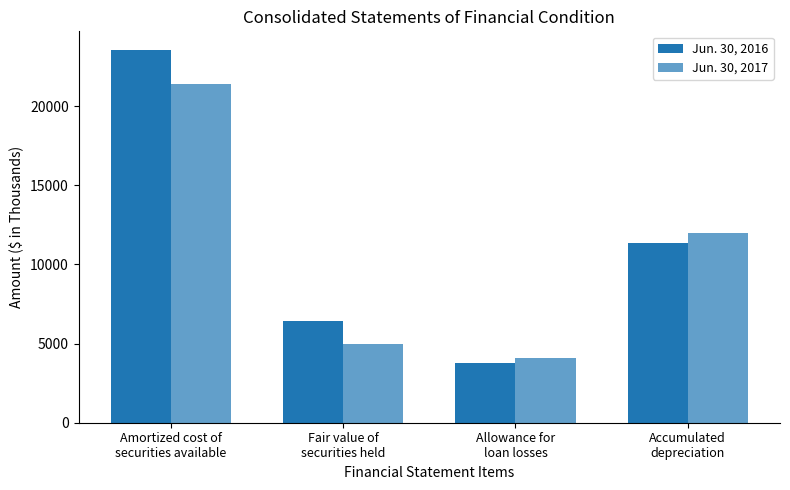

Are the bars horizontal?

No